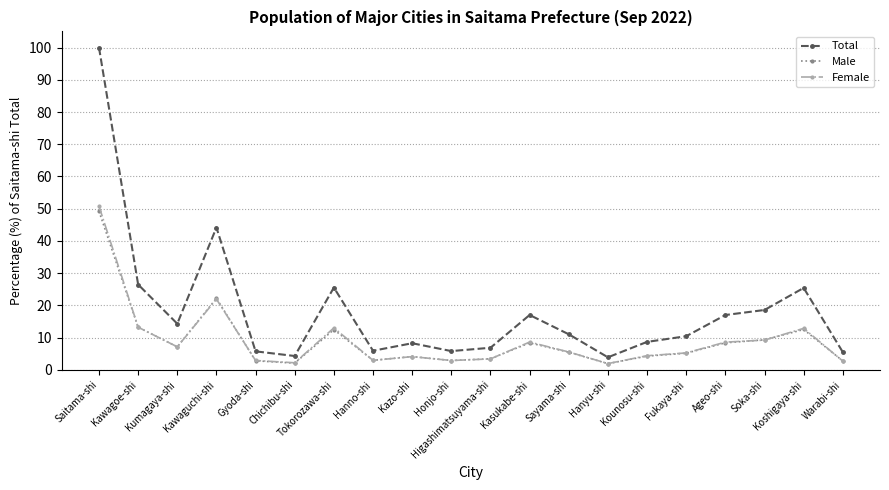

At which category is the sum across all series the highest?

Saitama-shi